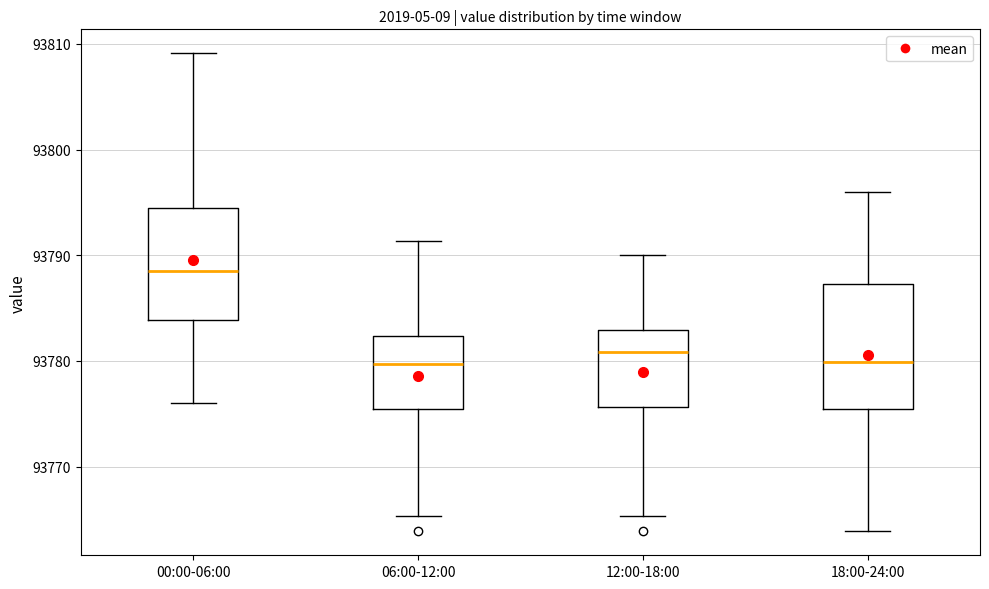

Reading left to right, read every box against the y-axis: the position of its median line, the range the box covers, and the ends of its whiskers. The values are not printed on the chart, so give them approximately, as read against the axis.

00:00-06:00: median 93788, box 93784 to 93794, whiskers 93776 to 93809
06:00-12:00: median 93780, box 93775 to 93782, whiskers 93765 to 93791
12:00-18:00: median 93781, box 93776 to 93783, whiskers 93765 to 93790
18:00-24:00: median 93780, box 93775 to 93787, whiskers 93764 to 93796